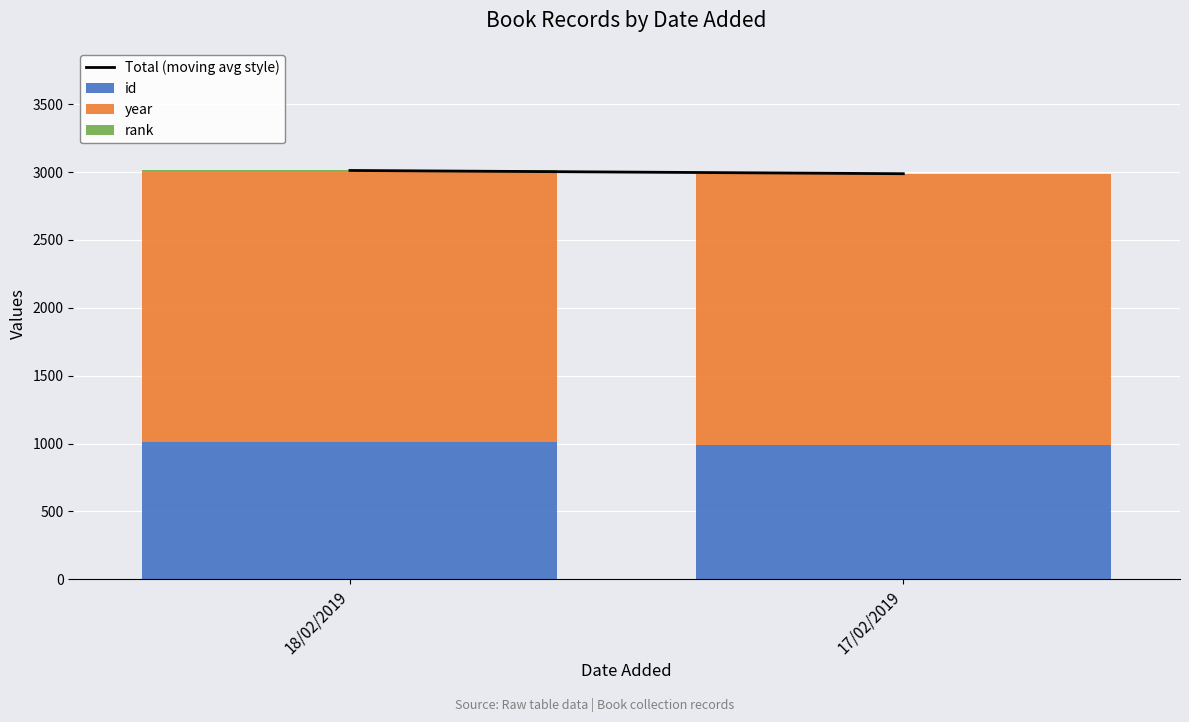

The id series shows 1481 at 18/02/2019. True or false?

False